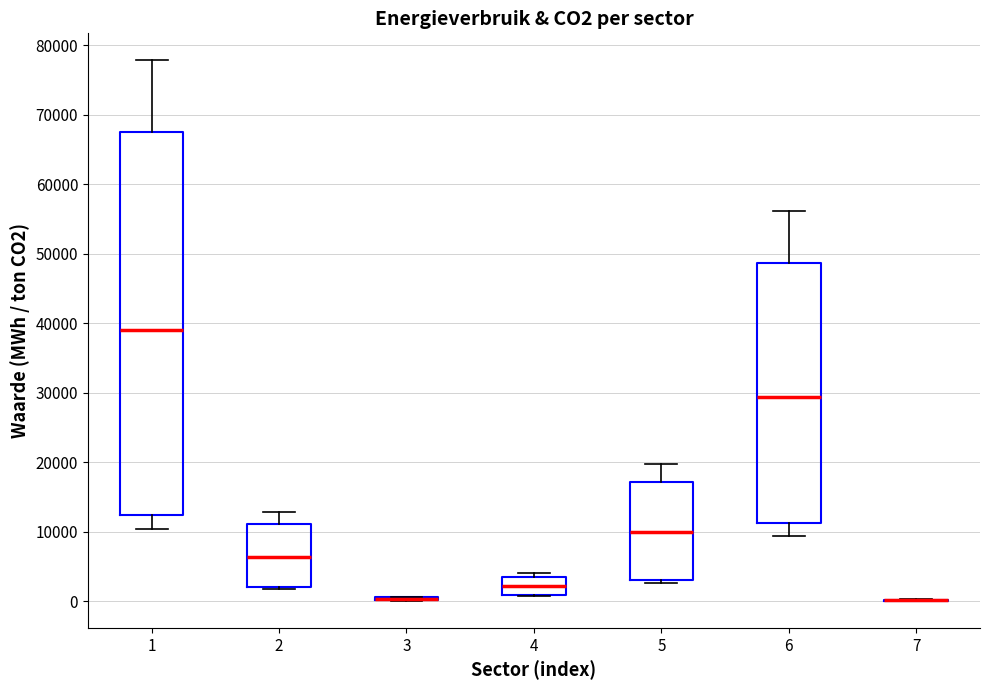

Reading left to right, read every box against the y-axis: the position of its median line, the range the box covers, and the ends of its whiskers. The values are not printed on the chart, so give them approximately, as read against the axis.

1: median 39000, box 12000 to 68000, whiskers 10000 to 78000
2: median 6000, box 2000 to 11000, whiskers 2000 (just below the box's lower edge) to 13000
3: box collapsed to a line at 0, whiskers 0 to 1000
4: median 2000, box 1000 to 4000, whiskers 1000 to 4000 (just above the box's upper edge)
5: median 10000, box 3000 to 17000, whiskers 3000 (just below the box's lower edge) to 20000
6: median 29000, box 11000 to 49000, whiskers 9000 to 56000
7: box collapsed to a line at 0, whiskers 0 to 0